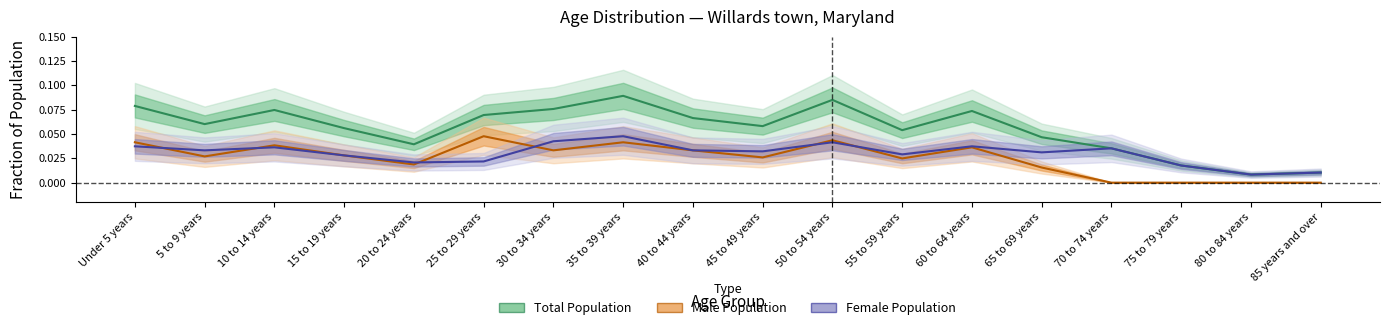

Where do Female Population and Male Population first cross each other?

Under 5 years and 5 to 9 years